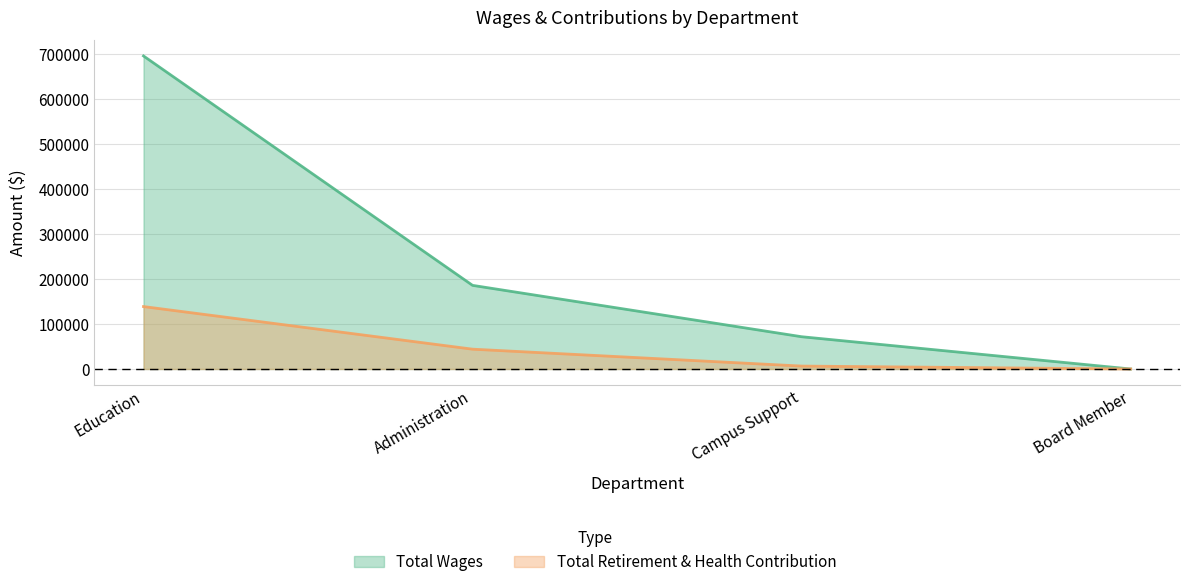

Which series has the largest total across all categories?

Total Wages